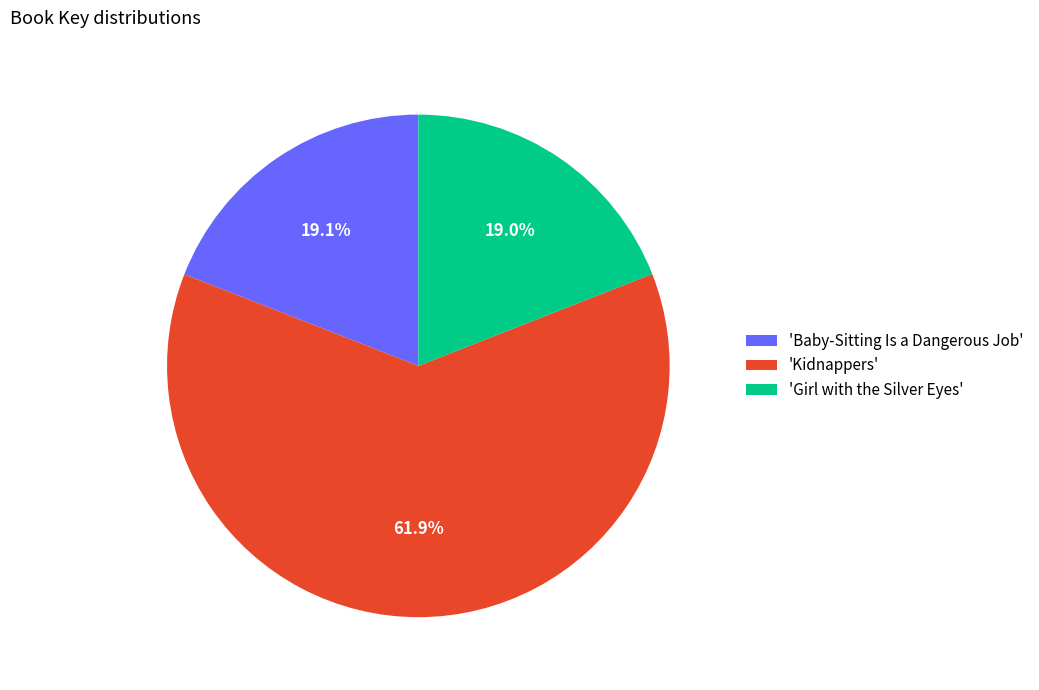

How many slices are in this pie chart?

3